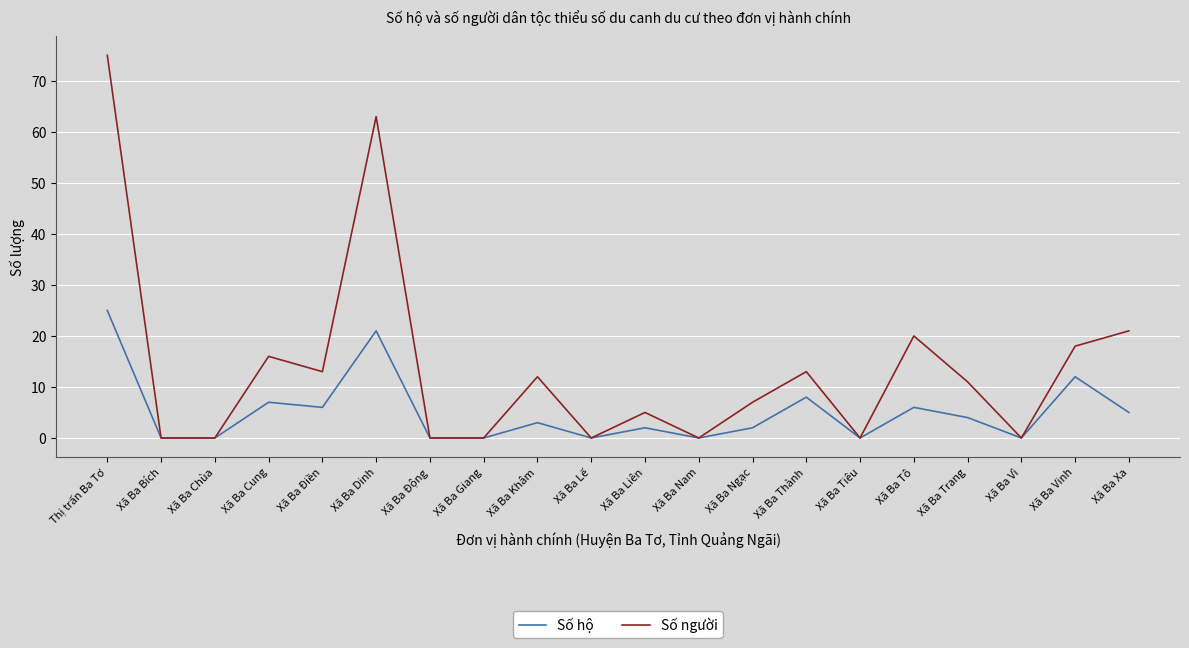

Is it true that Số hộ equals 0 at Xã Ba Chùa?

True